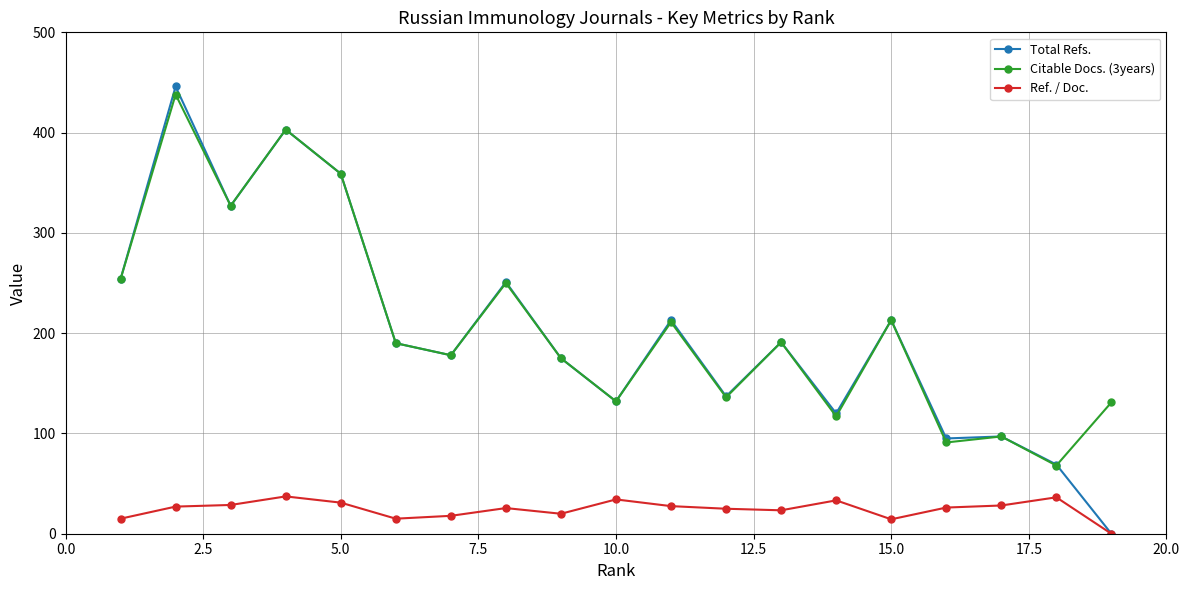

True or false: Ref. / Doc. has more than 2 interior local peaks.

True